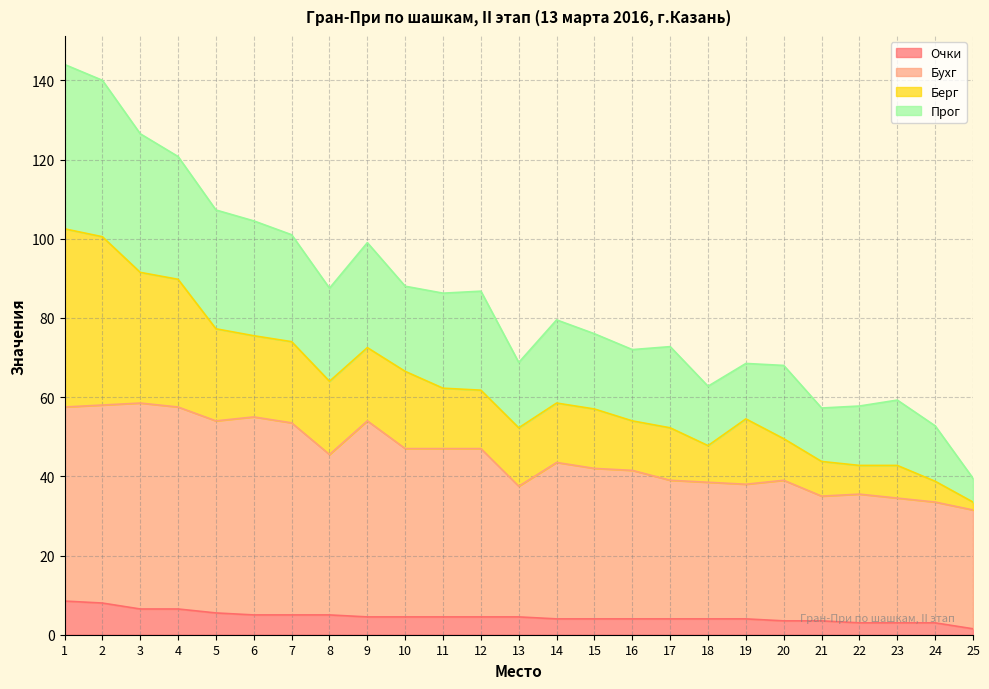

True or false: Очки and Прог intersect in this chart.

False